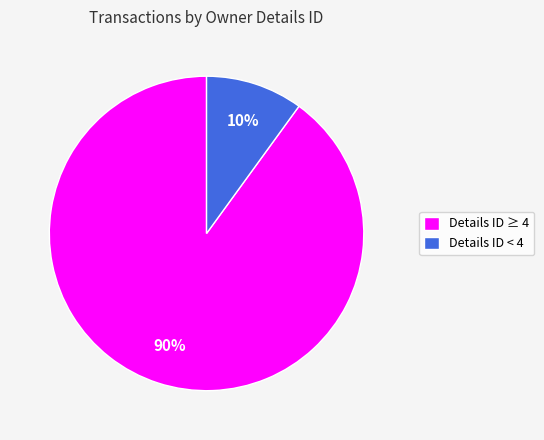

Is the sum of Details ID < 4 and Details ID ≥ 4 greater than half?

Yes